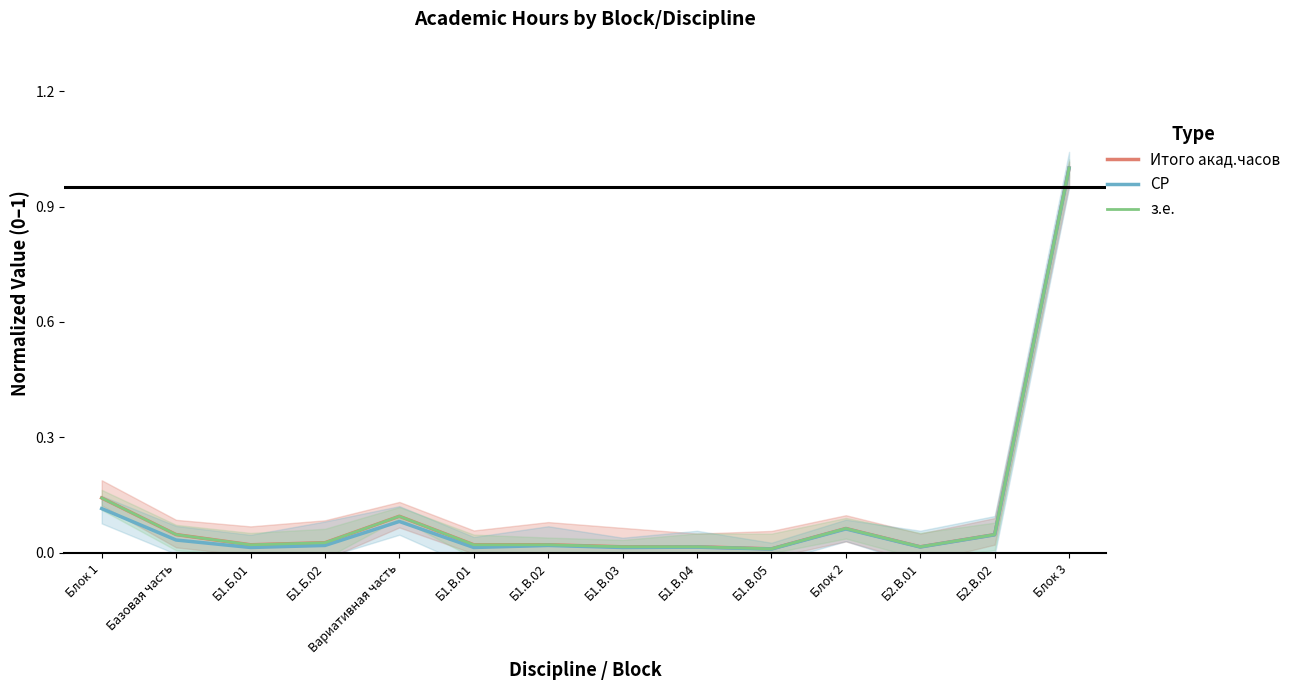

How many interior local peaks does the Итого акад.часов series have?

2